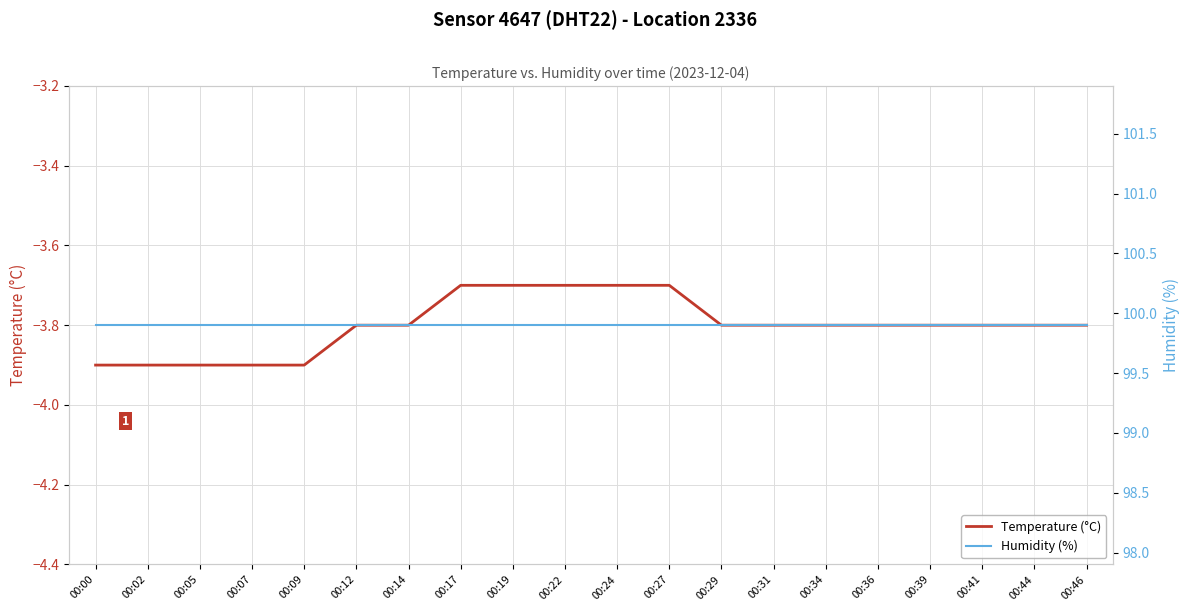

Reading left to right, list all the values displayed in this chart.

Temperature (°C): -3.9	-3.9	-3.9	-3.9	-3.9	-3.8	-3.8	-3.7	-3.7	-3.7	-3.7	-3.7	-3.8	-3.8	-3.8	-3.8	-3.8	-3.8	-3.8	-3.8
Humidity (%): 99.9	99.9	99.9	99.9	99.9	99.9	99.9	99.9	99.9	99.9	99.9	99.9	99.9	99.9	99.9	99.9	99.9	99.9	99.9	99.9